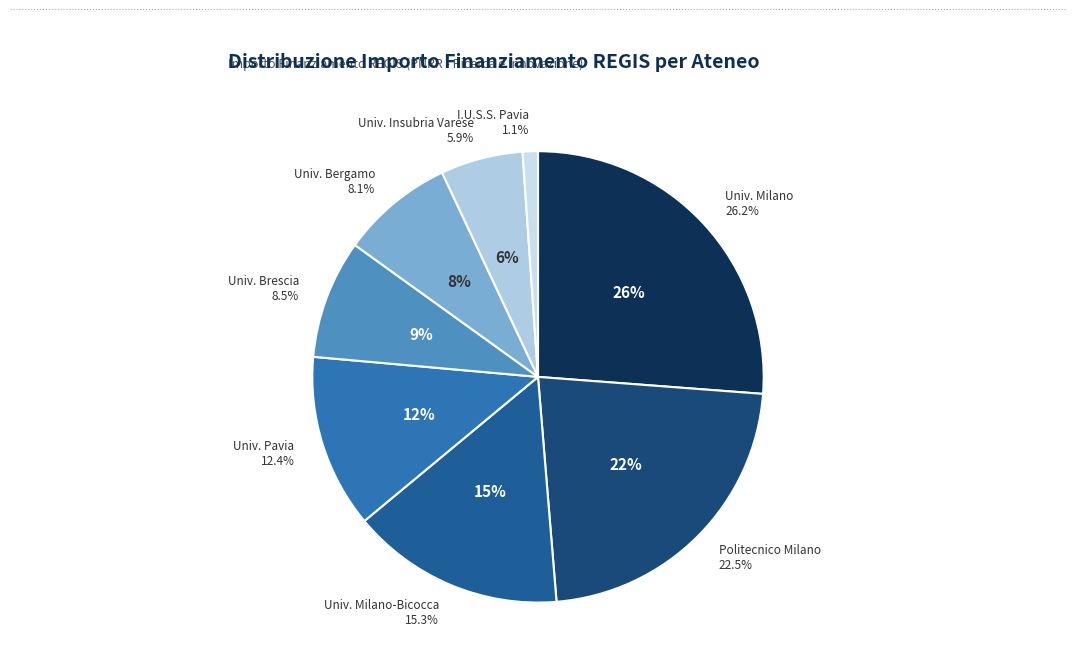

Rank the categories by value from lowest to highest.

I.U.S.S. PAVIA, UNIVERSITA DEGLI STUDI INSUBRIA VARESE, UNIVERSITA DEGLI STUDI DI BERGAMO, UNIVERSITA DEGLI STUDI DI BRESCIA, UNIVERSITA DEGLI STUDI DI PAVIA, UNIVERSITA DEGLI STUDI DI MILANO-BICOCCA, POLITECNICO DI MILANO, UNIVERSITA DEGLI STUDI DI MILANO